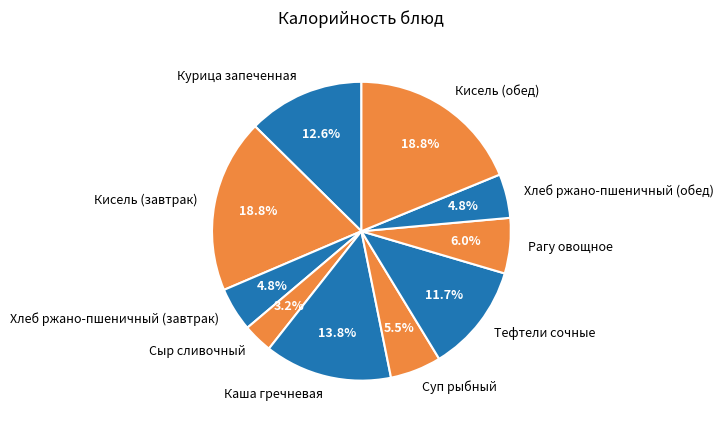

How many slices are in this pie chart?

10